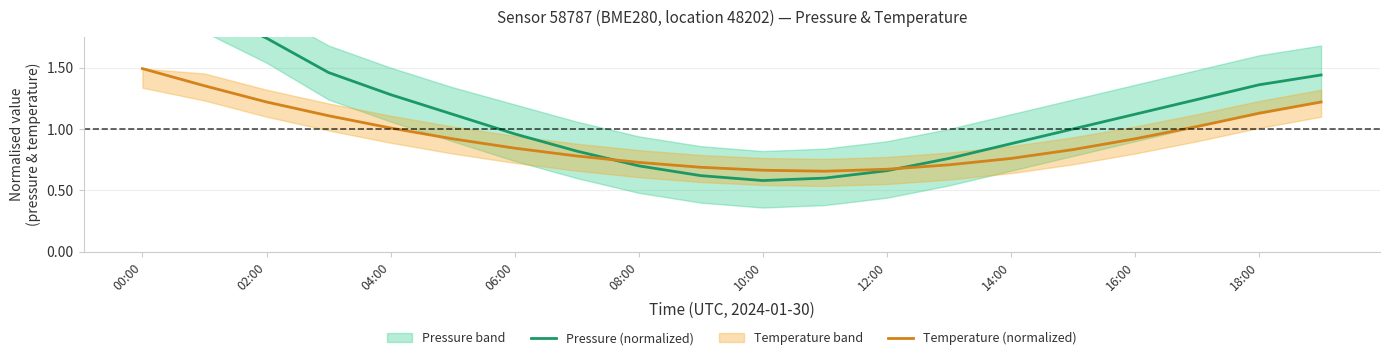

True or false: Temperature (normalized) has a value of 2.2 at 02:00.

False